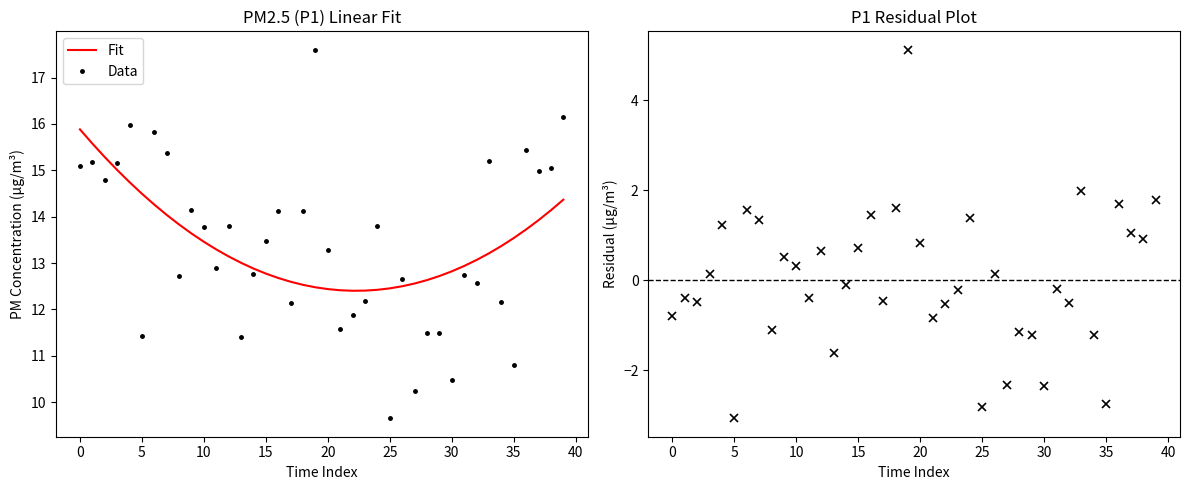

After their last crossing, which series has the higher values: Data or Fit?

Data